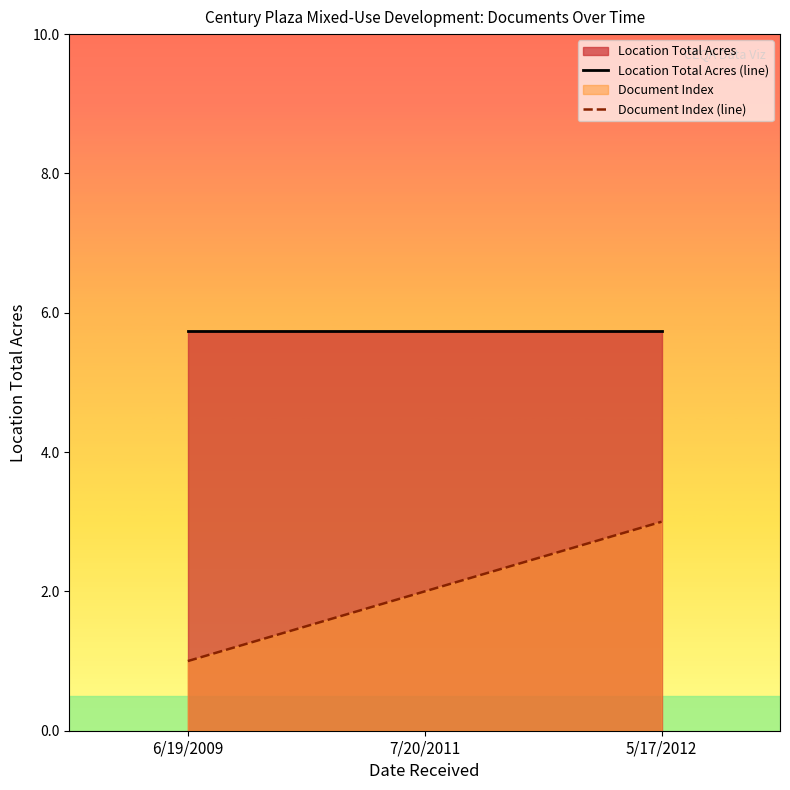

Which category has the lowest value across all series?

6/19/2009